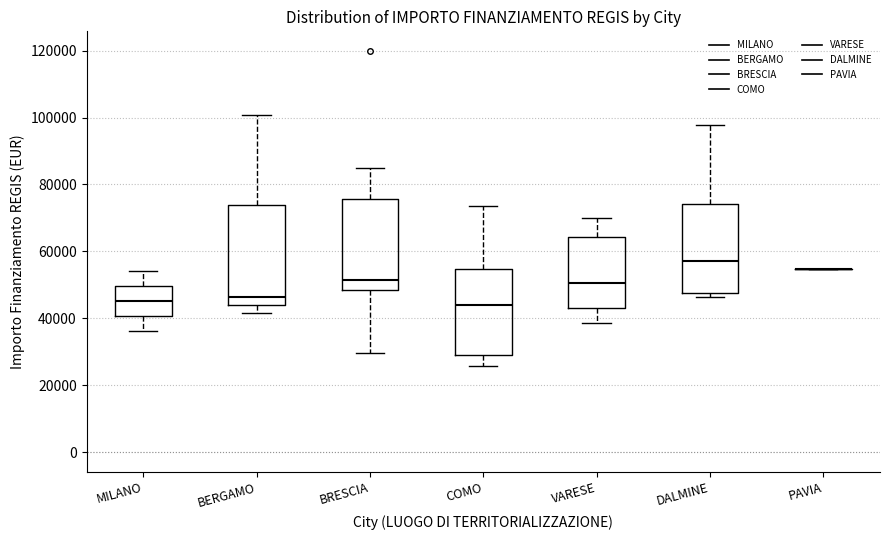

Comparing the boxes themselves (not the whiskers), which one is the tallest?

BERGAMO